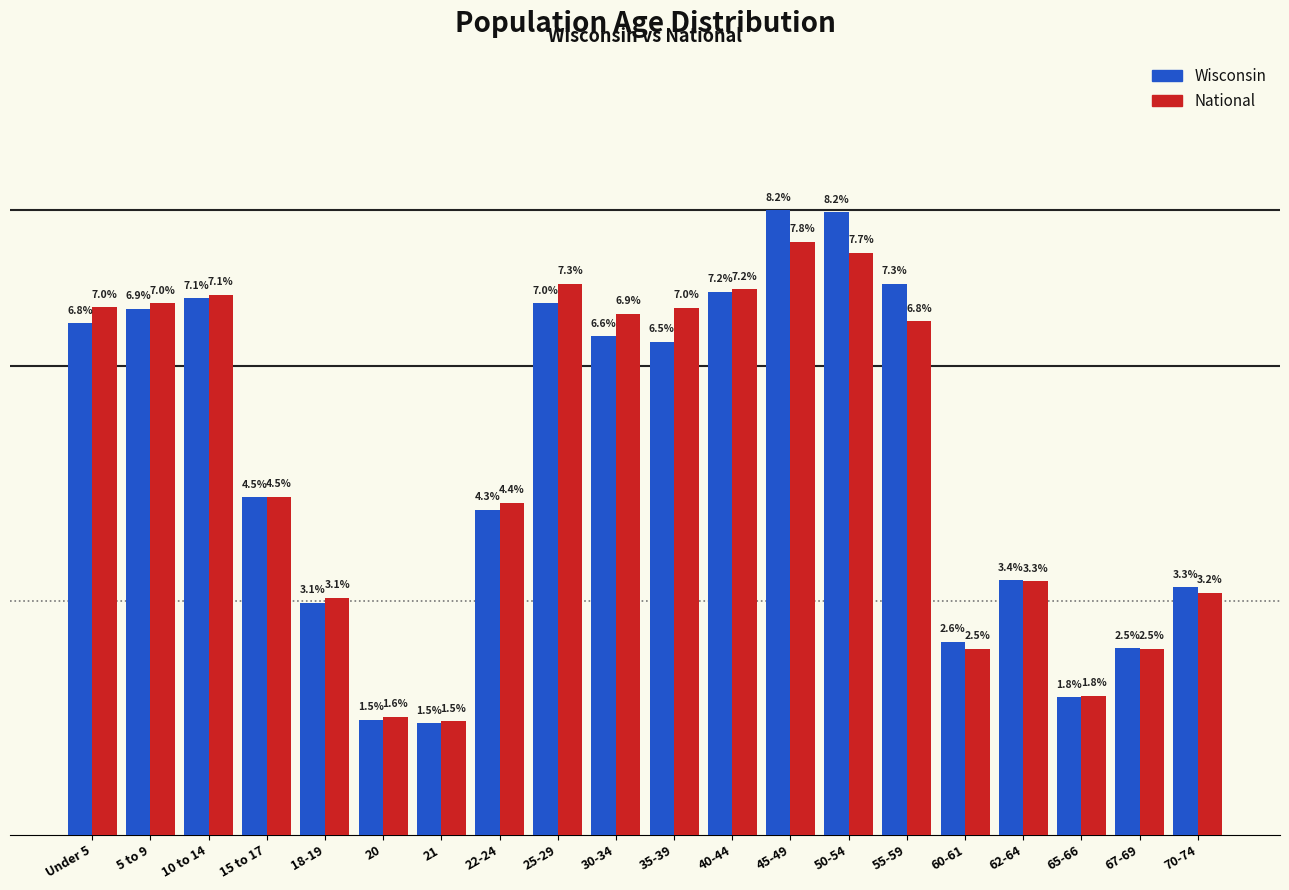

Reading left to right, list all the values displayed in this chart.

Wisconsin: 6.8	6.9	7.1	4.5	3.1	1.5	1.5	4.3	7.0	6.6	6.5	7.2	8.2	8.2	7.3	2.6	3.4	1.8	2.5	3.3
National: 7.0	7.0	7.1	4.5	3.1	1.6	1.5	4.4	7.3	6.9	7.0	7.2	7.8	7.7	6.8	2.5	3.3	1.8	2.5	3.2